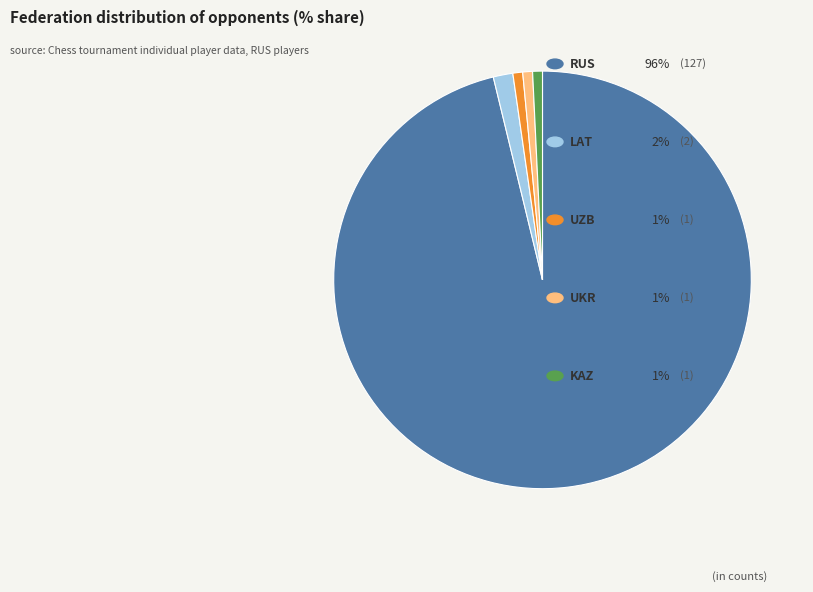

Is there a majority slice in this chart?

Yes